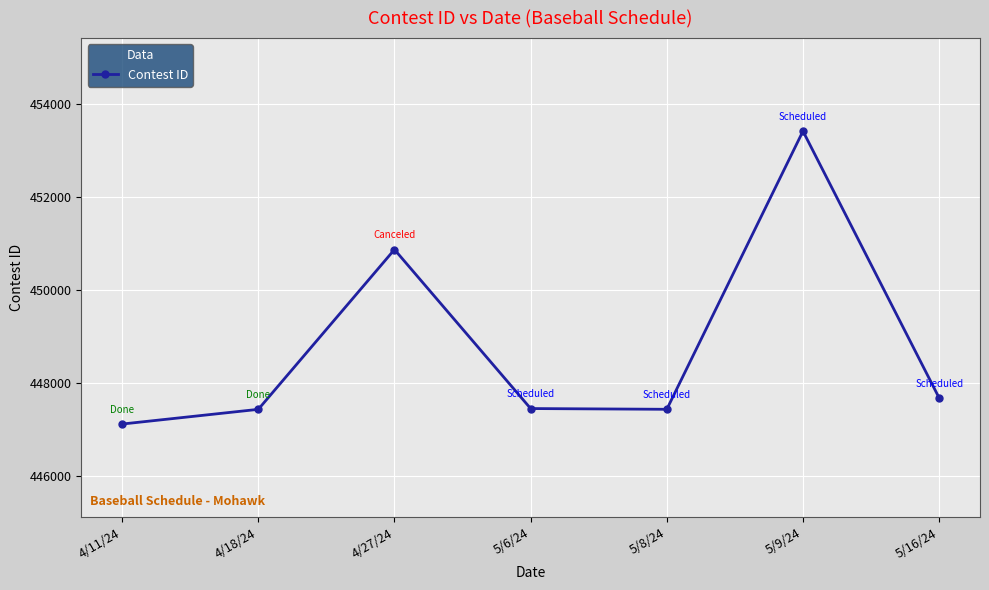

How many categories are shown in the chart?

7